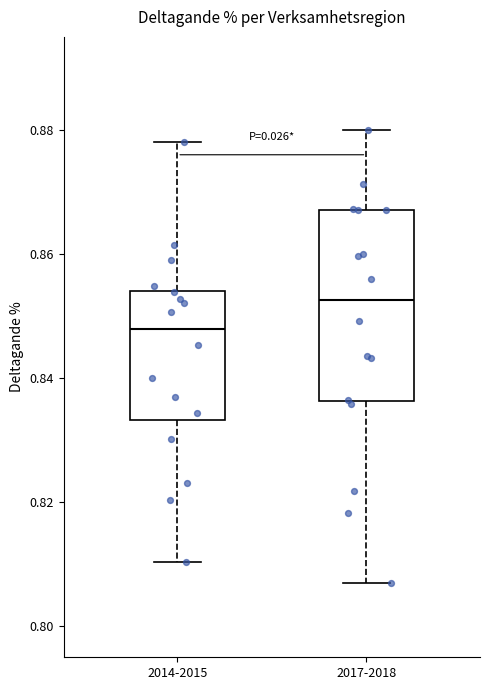

Reading left to right, transcribe this box plot: for each box, give where its median line is, the range the box spans, and where its two whiskers end, as read against the y-axis. The values are not printed on the chart, so give them approximately, as read against the axis.

2014-2015: median 0.848, box 0.834 to 0.854, whiskers 0.810 to 0.878
2017-2018: median 0.852, box 0.836 to 0.868, whiskers 0.806 to 0.880